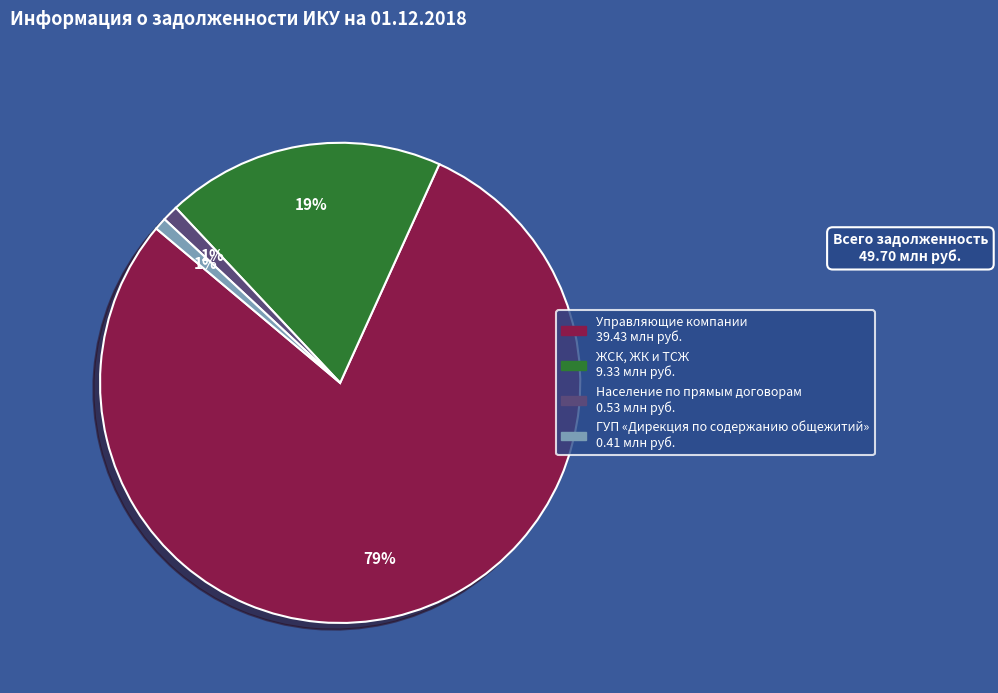

Is it true that ЖСК, ЖК и ТСЖ is 13% of the pie?

False